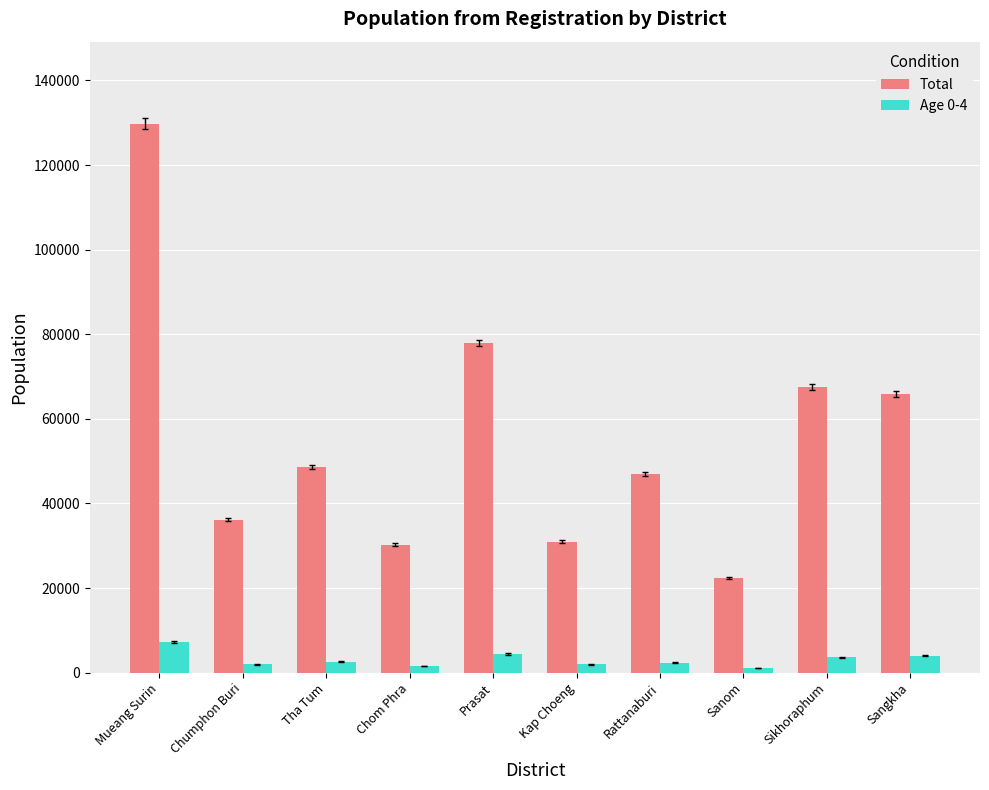

What is the lowest value of the Total series?

22376